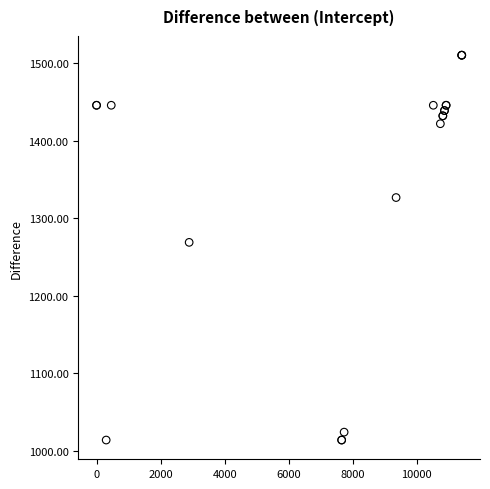

What Y value in the scatter plot is closest to 1262?

1268.9